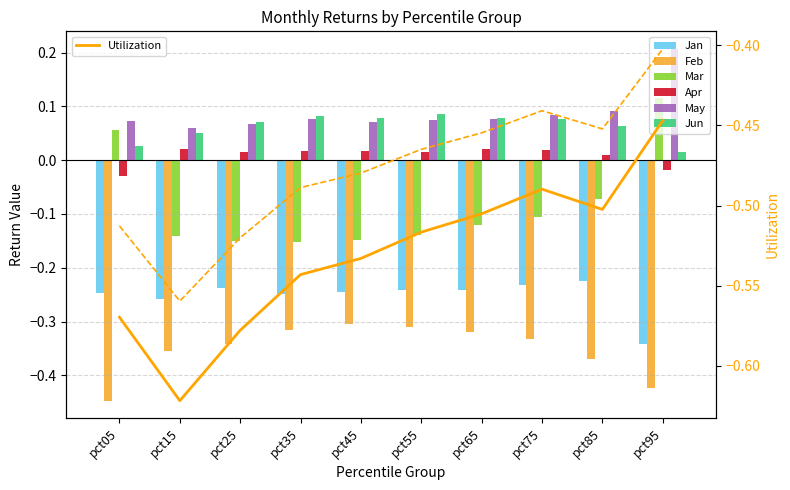

At how many categories does at least one series exceed 0?

10